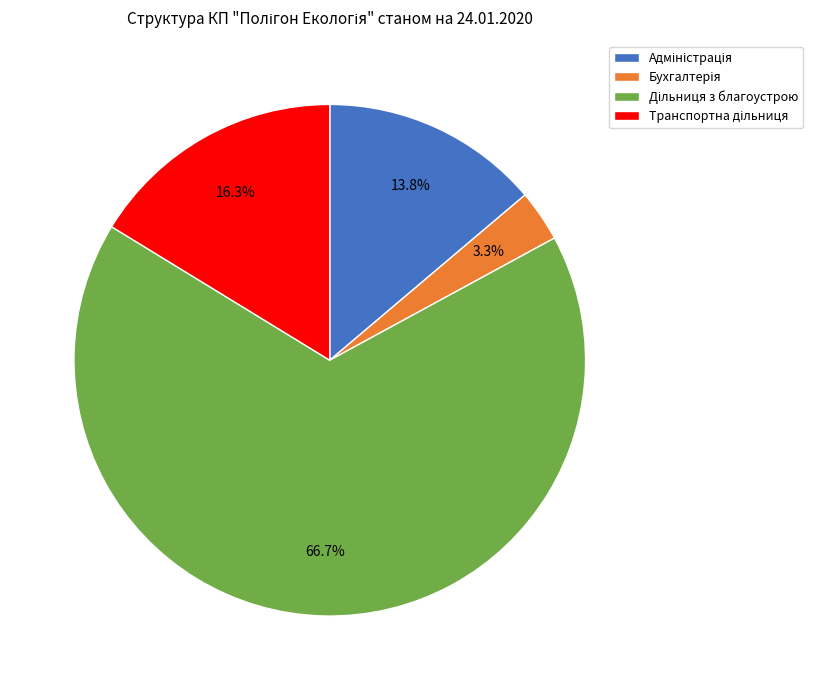

Does any single category account for the majority?

Yes